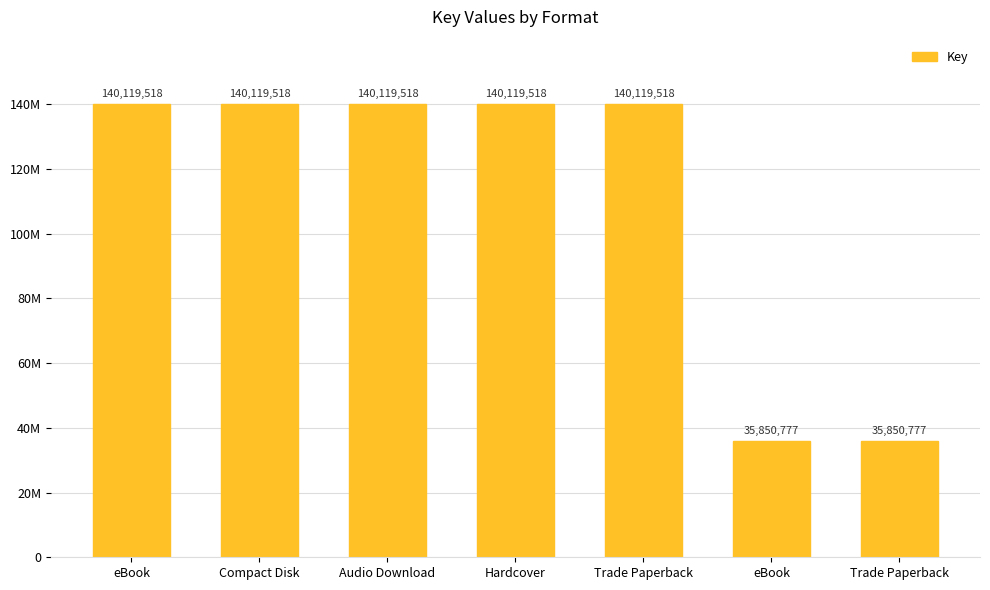

List the labels in order of value, largest first.

eBook, Compact Disk, Audio Download, Hardcover, Trade Paperback, eBook, Trade Paperback